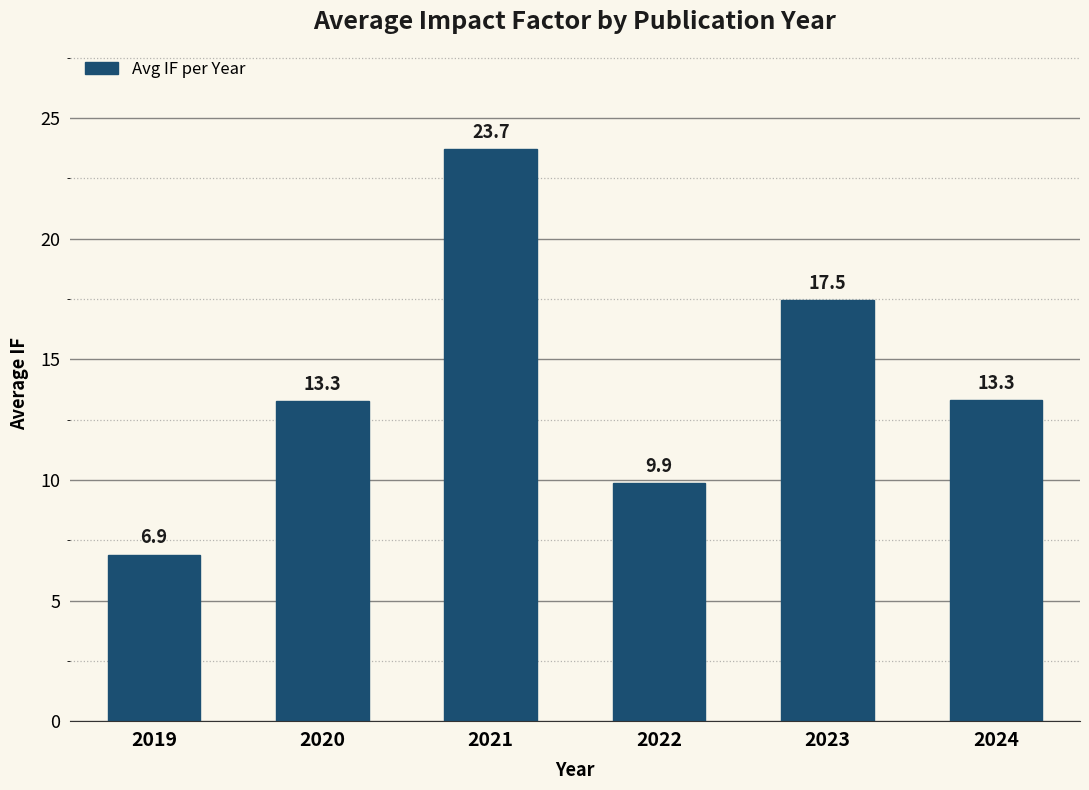

At which label does the data first exceed 13?

2020